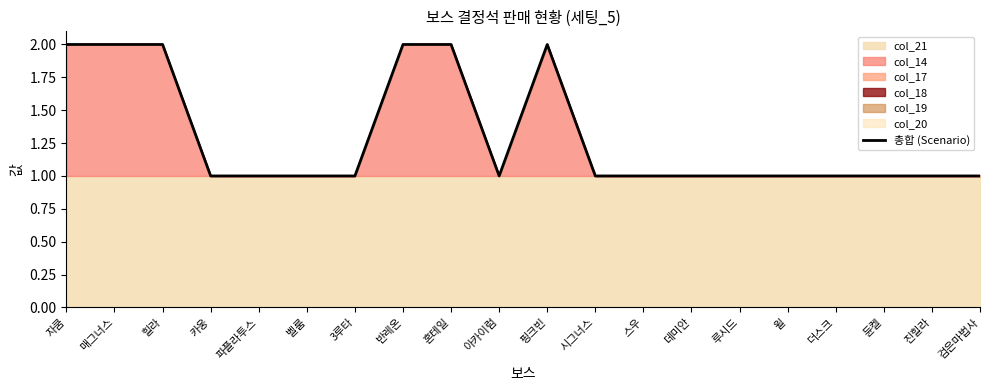

How many values are between 1 and 2?

20